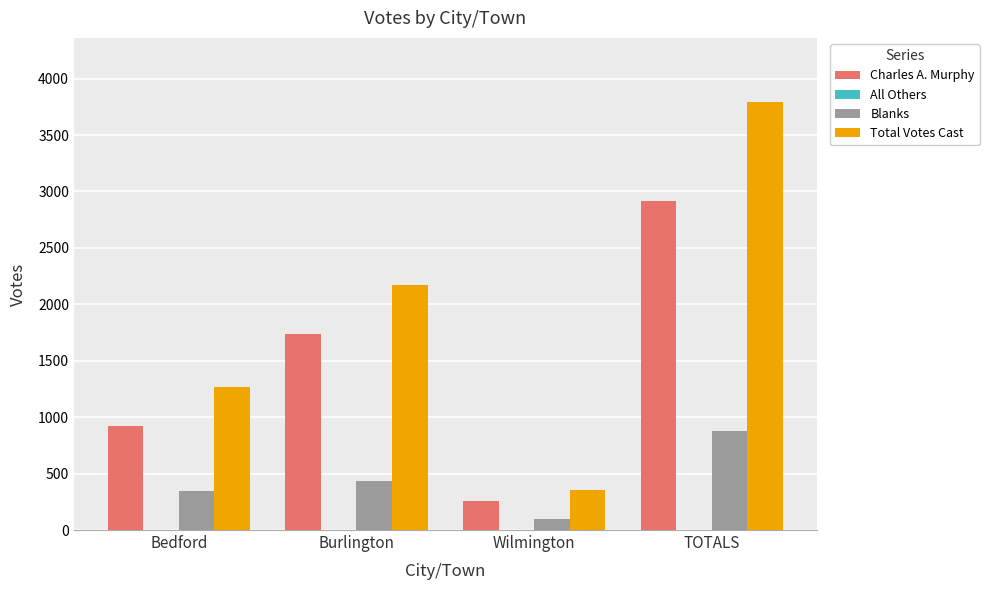

Which category has the highest value in the Total Votes Cast series?

TOTALS